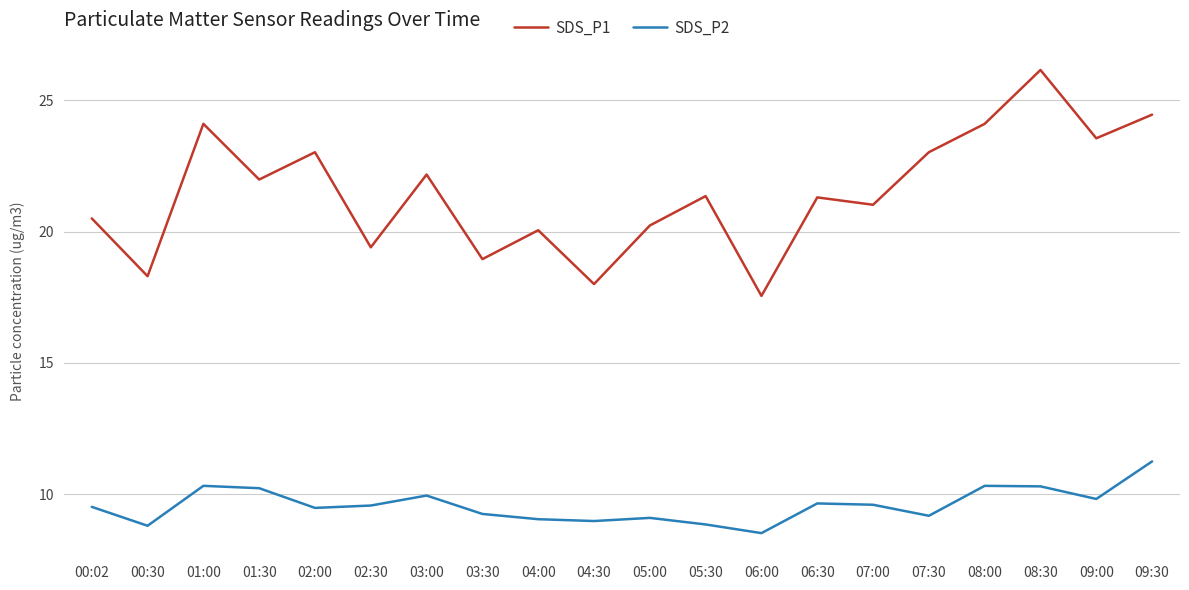

At which label is SDS_P1 closest to 21?

07:00